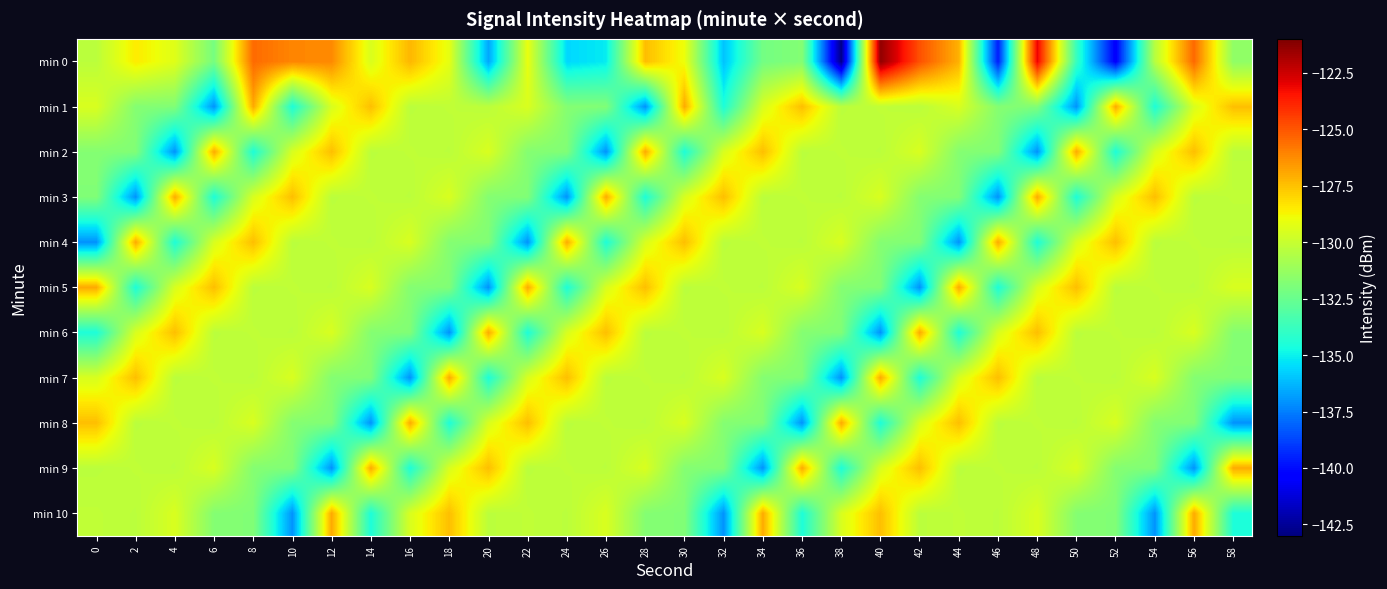

What is the smallest value displayed?

-142.8